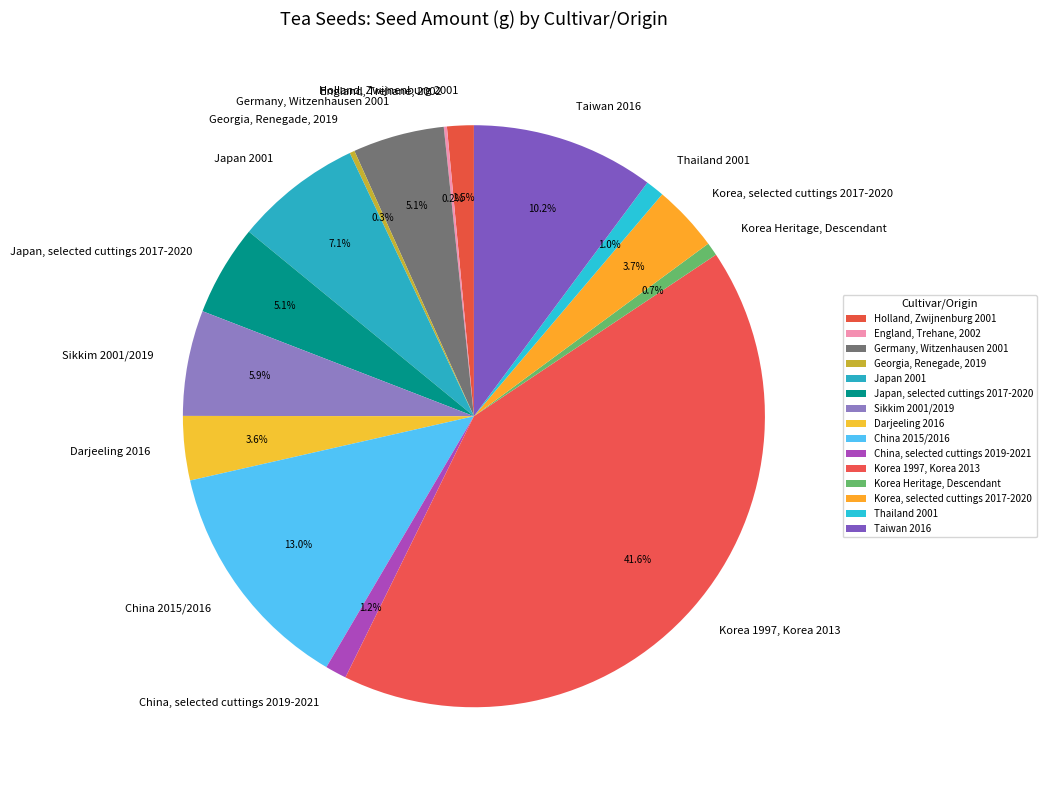

Which has a higher value, Japan, selected cuttings 2017-2020 or Georgia, Renegade, 2019?

Japan, selected cuttings 2017-2020